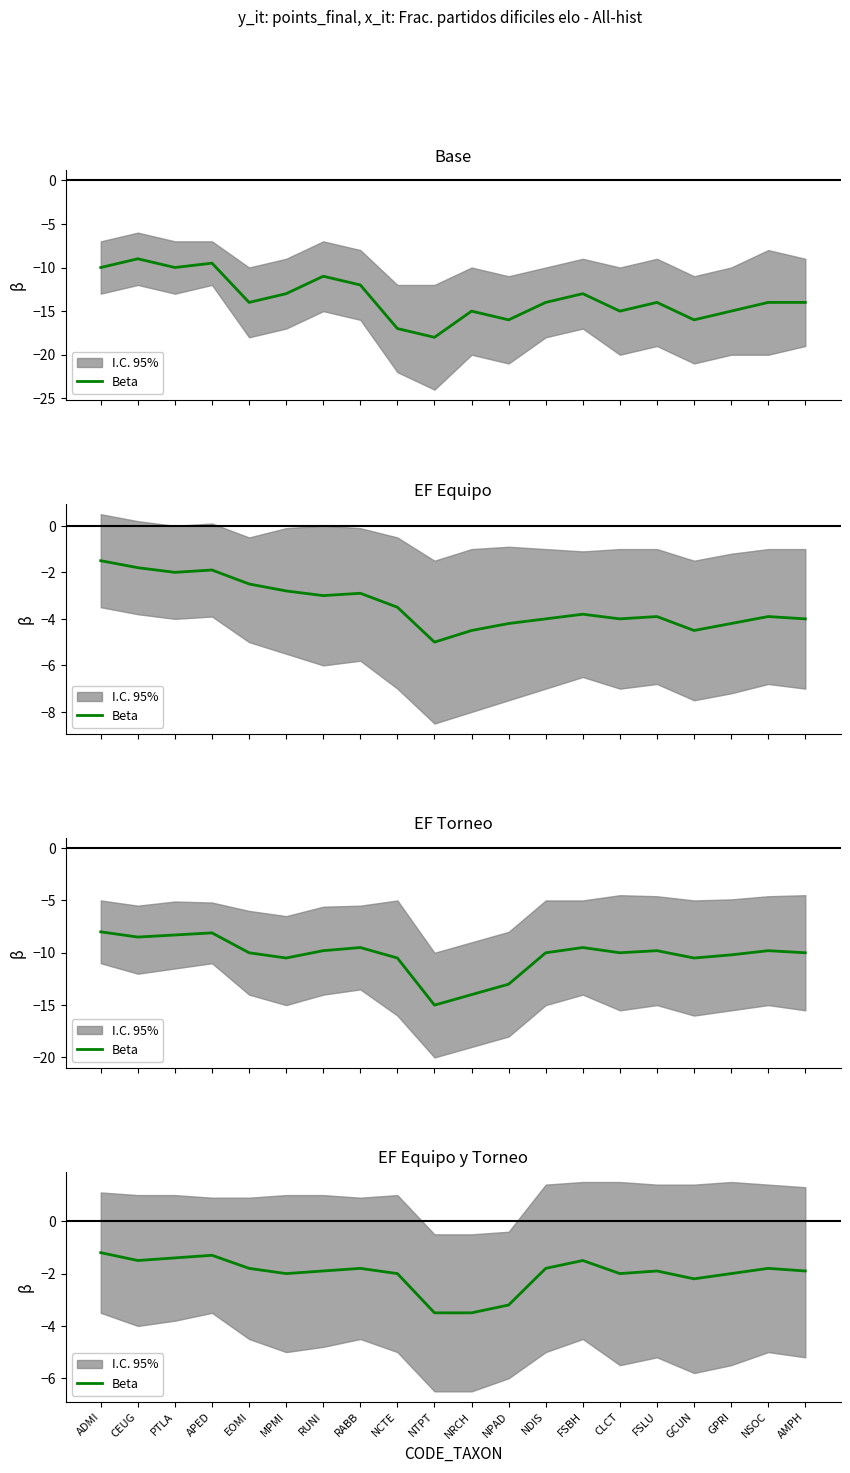

Where is the data nearest to the value -2?

MPMI